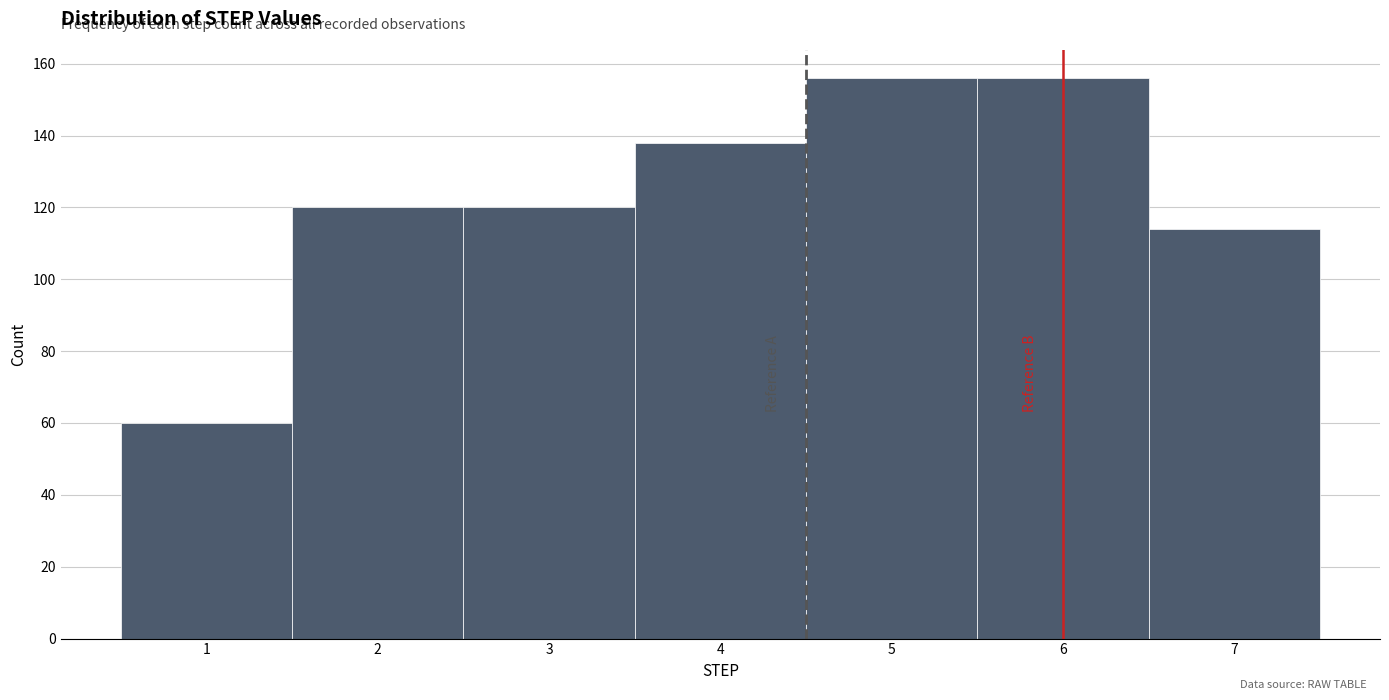

Reading left to right, list every bar in this chart as the range it spans on the x-axis followed by its height. The values are not printed on the chart, so give them approximately, as read against the axis.

0.5 to 1.5: 60
1.5 to 2.5: 120
2.5 to 3.5: 120
3.5 to 4.5: 138
4.5 to 5.5: 156
5.5 to 6.5: 156
6.5 to 7.5: 114